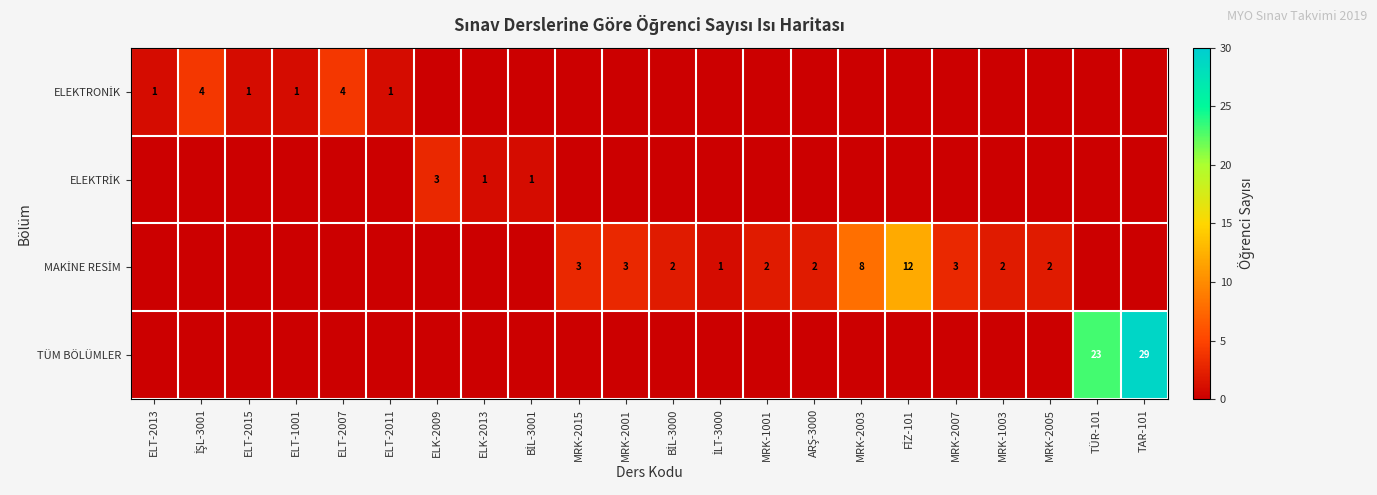

True or false: TÜM BÖLÜMLER has a value of 23 at TÜR-101.

True